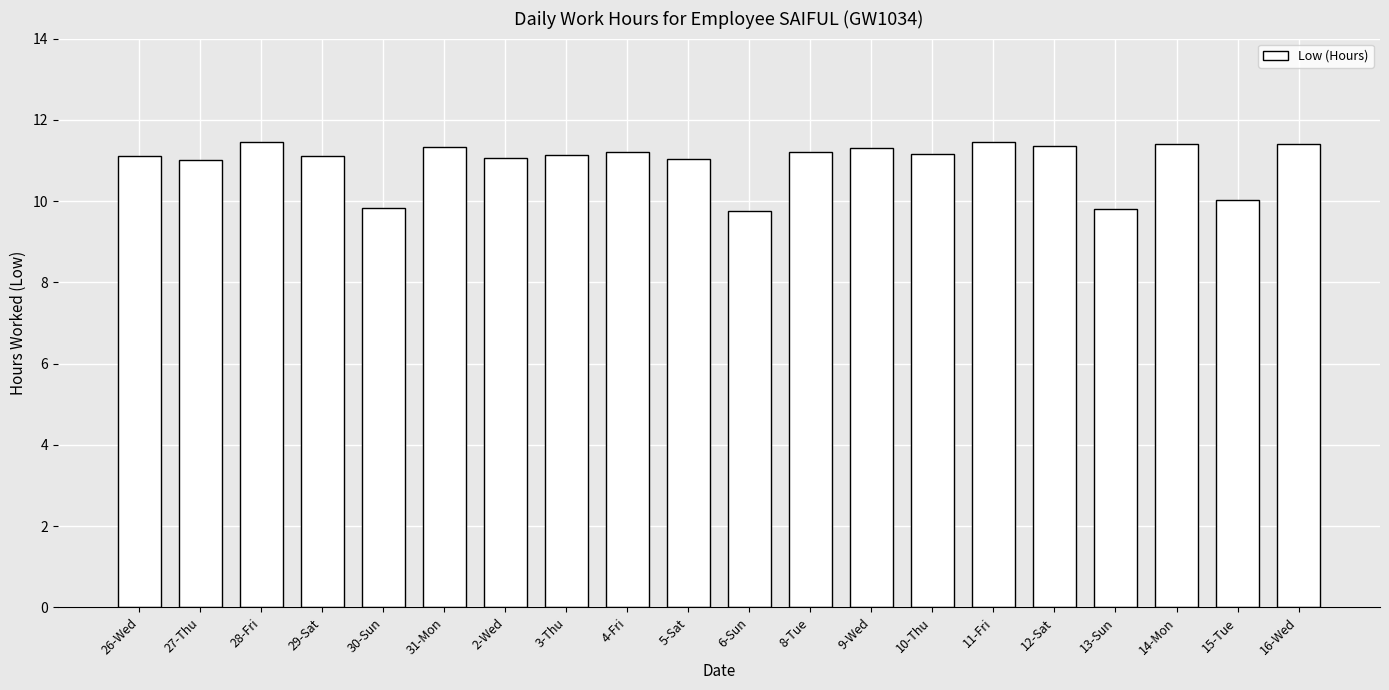

The chart shows a value of 15.4 at 10-Thu. True or false?

False